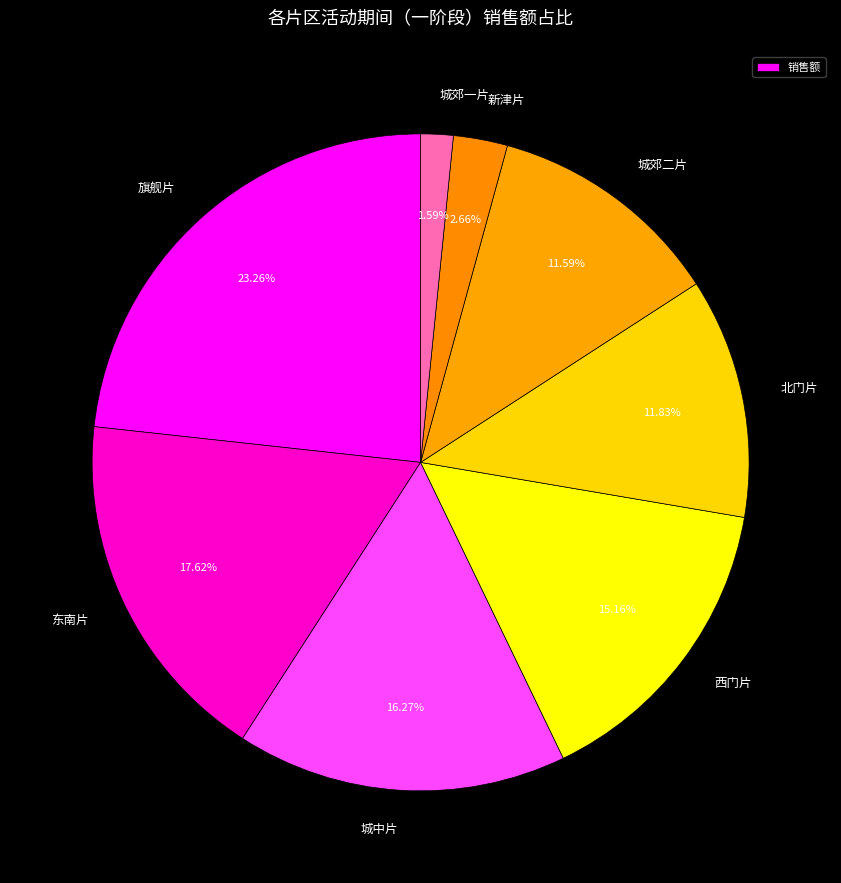

How many slices are in this pie chart?

8